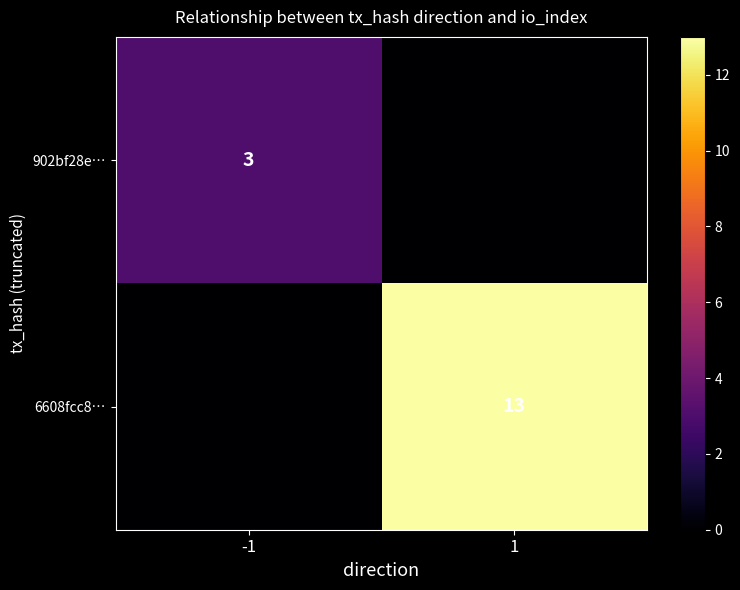

The 902bf28e… series shows 3 at -1. True or false?

True